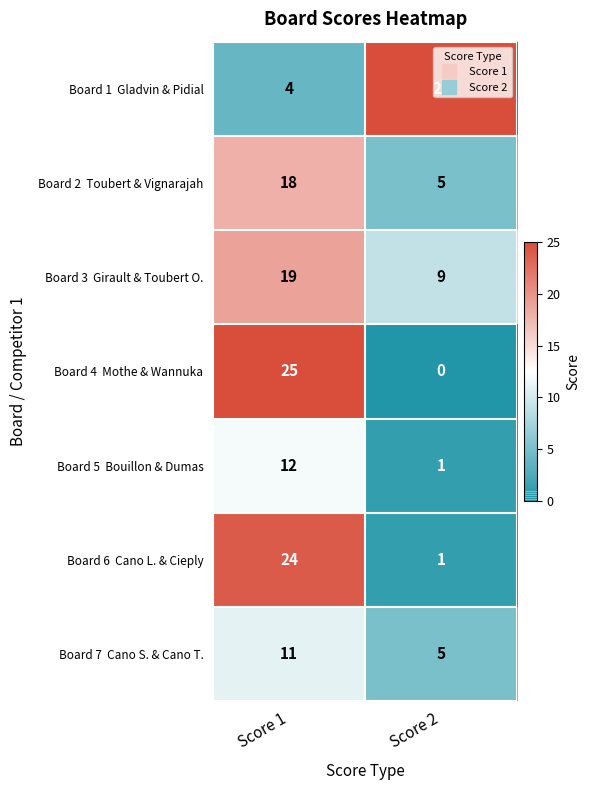

What is the greatest value displayed?

25